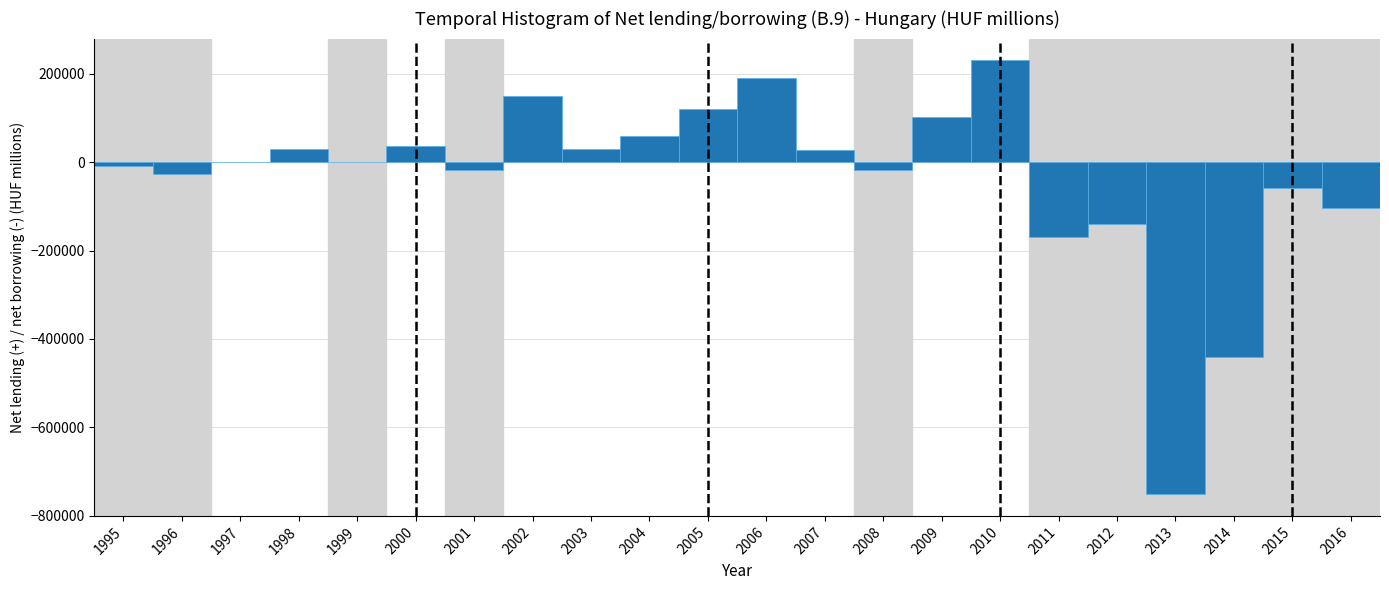

What is the change in value from 2002 to 2015?

-207106